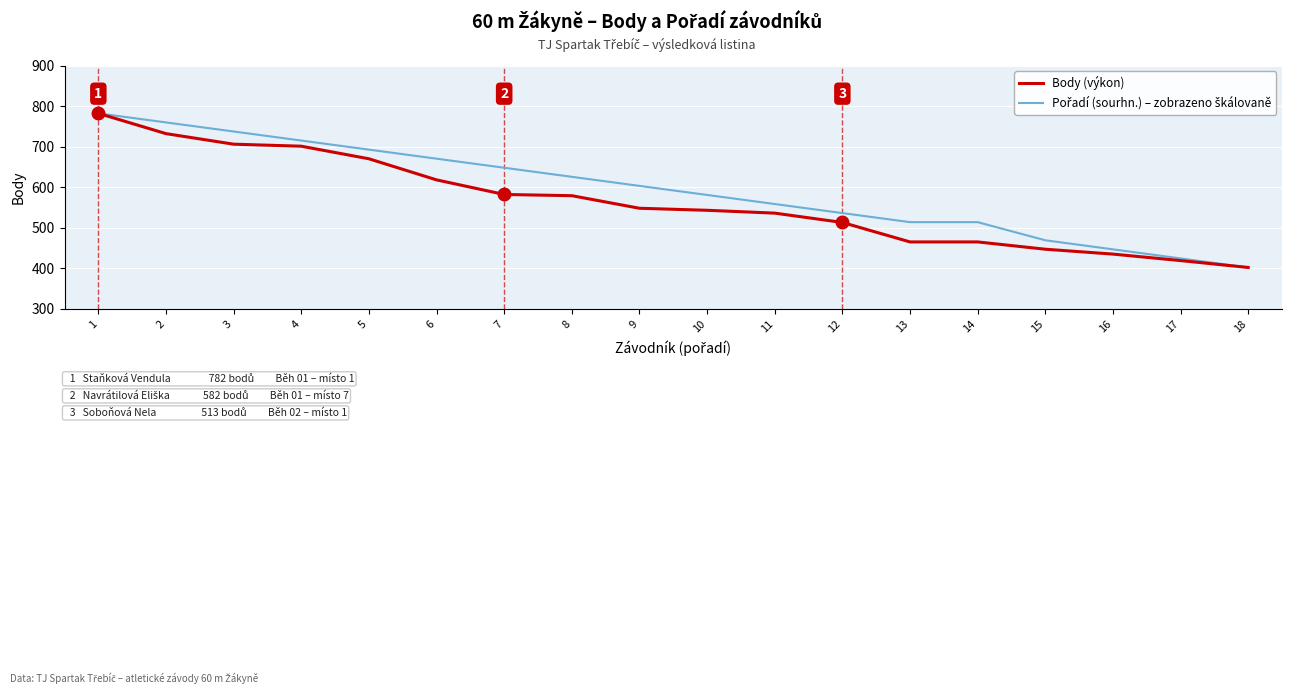

What is the total value across all series at 10?

1123.8